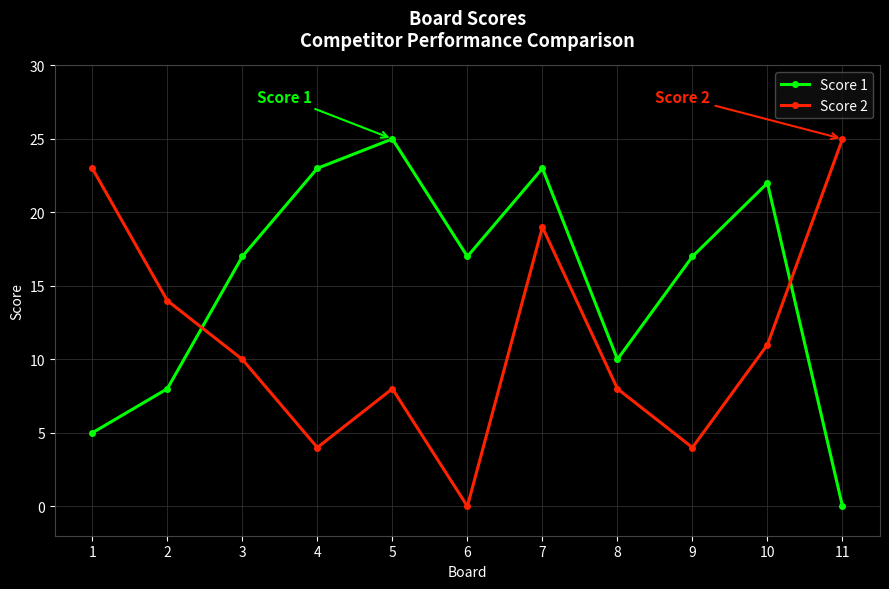

What is the average value of the Score 1 series?

15